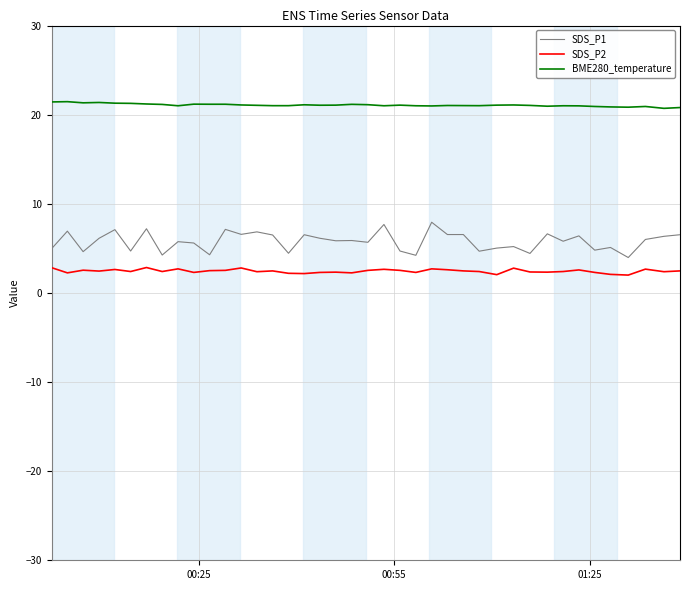

True or false: SDS_P1 and BME280_temperature cross at least once.

False